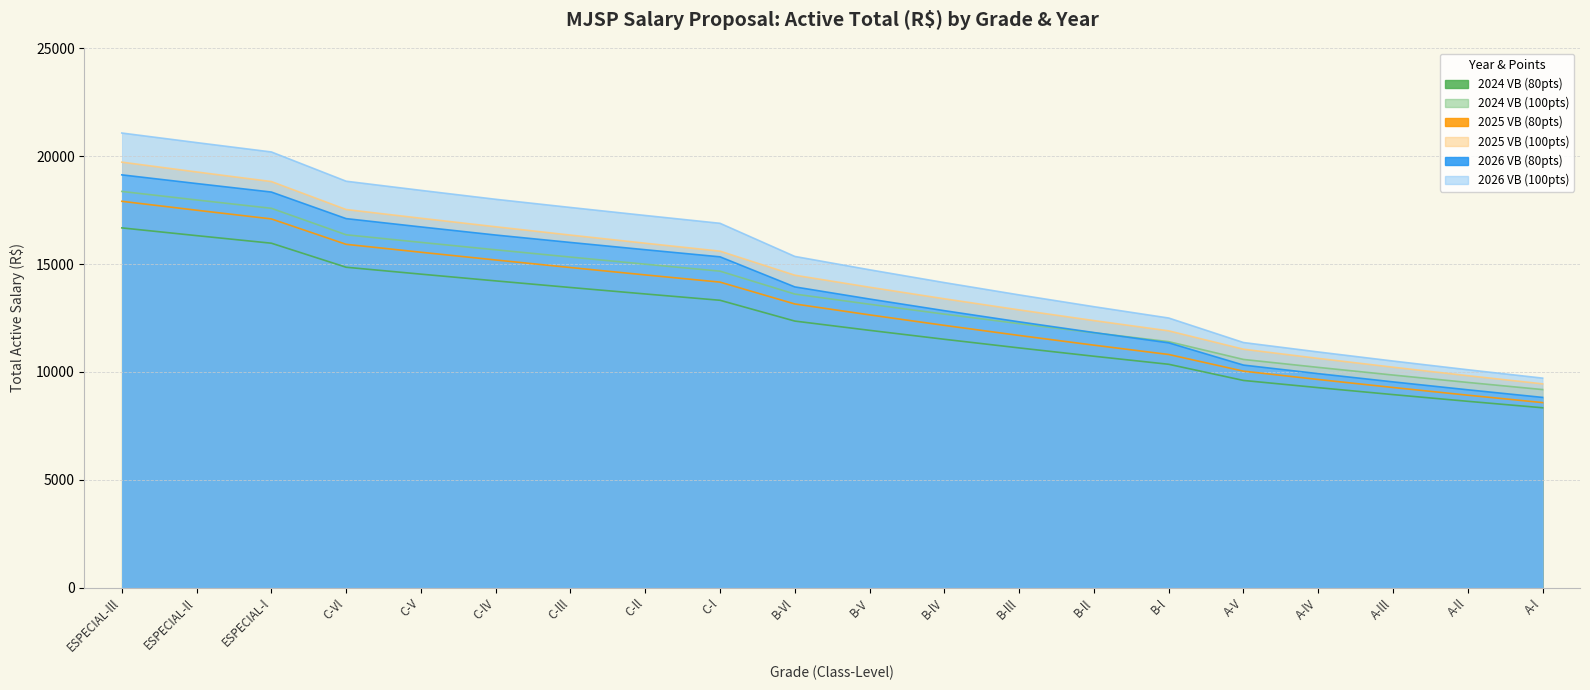

What is the difference between the highest and lowest values at B-V?

2806.1